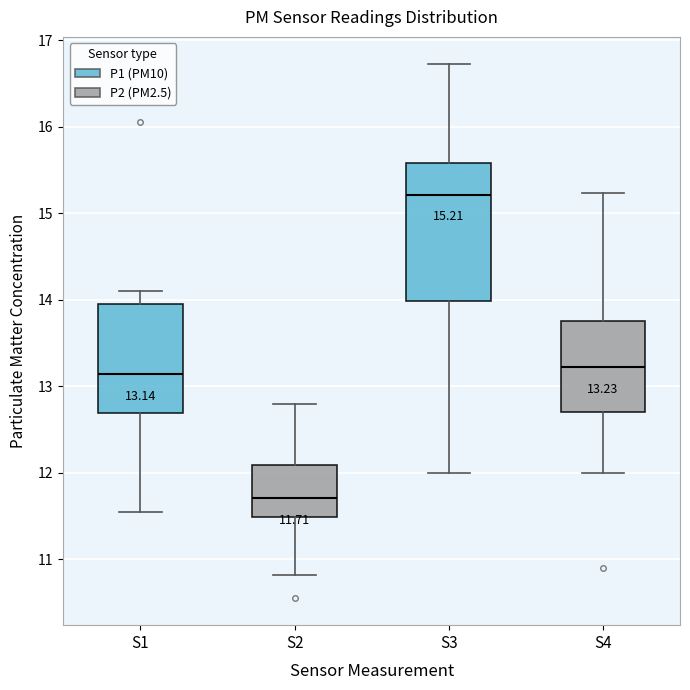

Which box is the tallest, from its lower edge to its upper edge?

S3